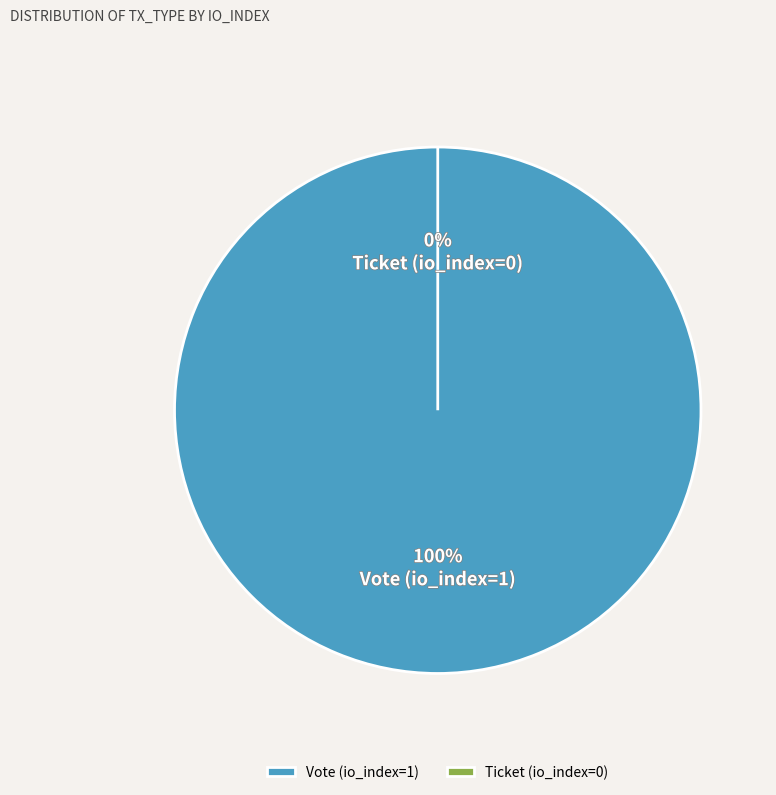

Rank the categories by value from highest to lowest.

Vote (io_index=1), Ticket (io_index=0)